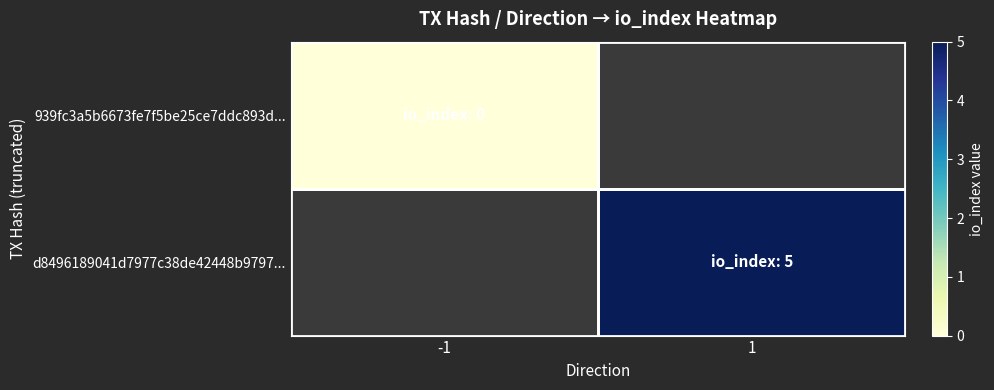

How many data points does each series have?

2